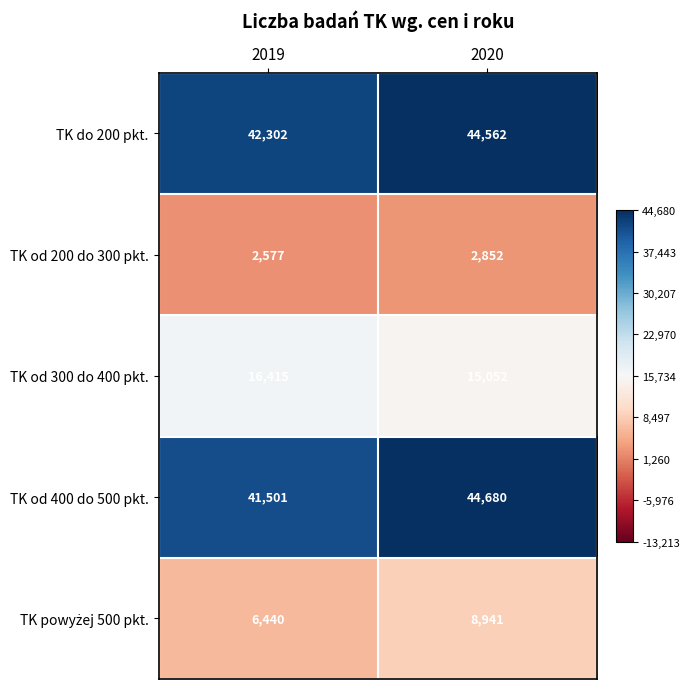

At which category is the sum across all series the highest?

2020